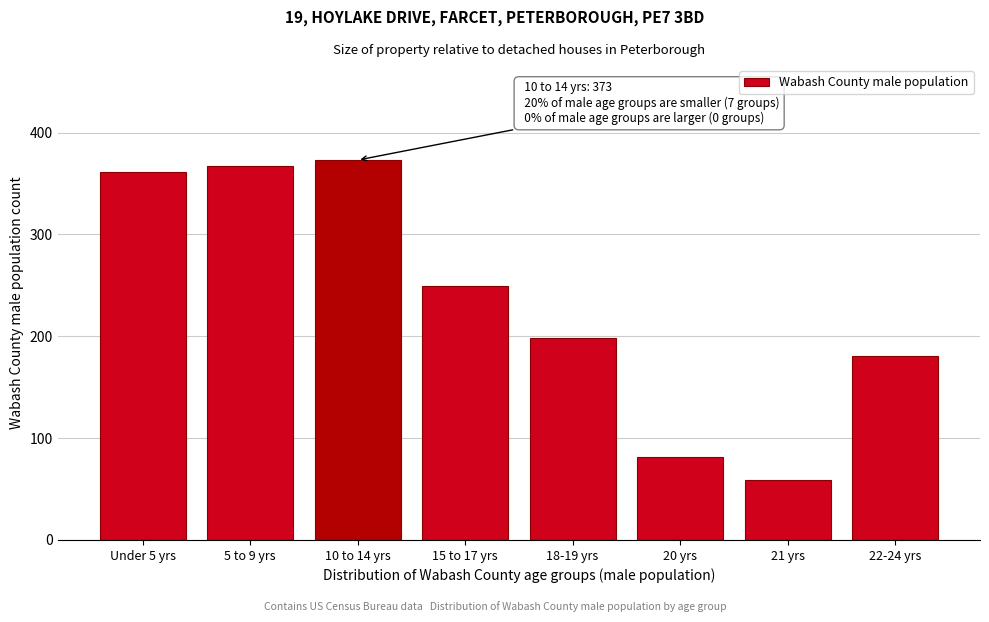

Reading left to right, transcribe all the data shown in this chart.

361	367	373	249	198	81	59	181